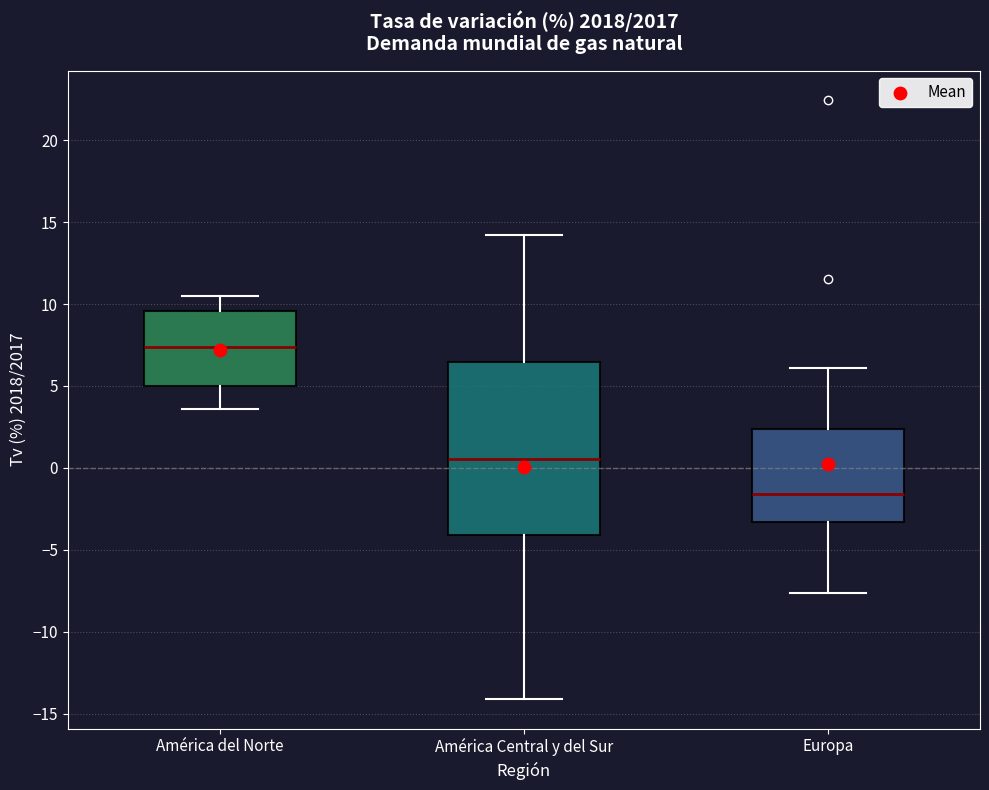

Comparing the boxes themselves (not the whiskers), which one is the tallest?

América Central y del Sur